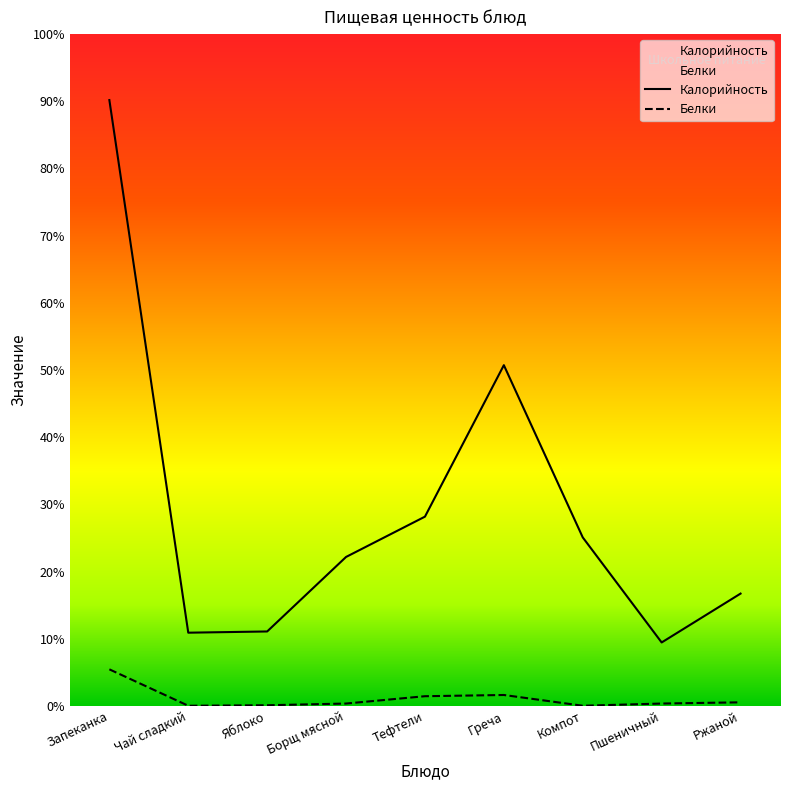

What is the minimum value shown in the chart?

0.2